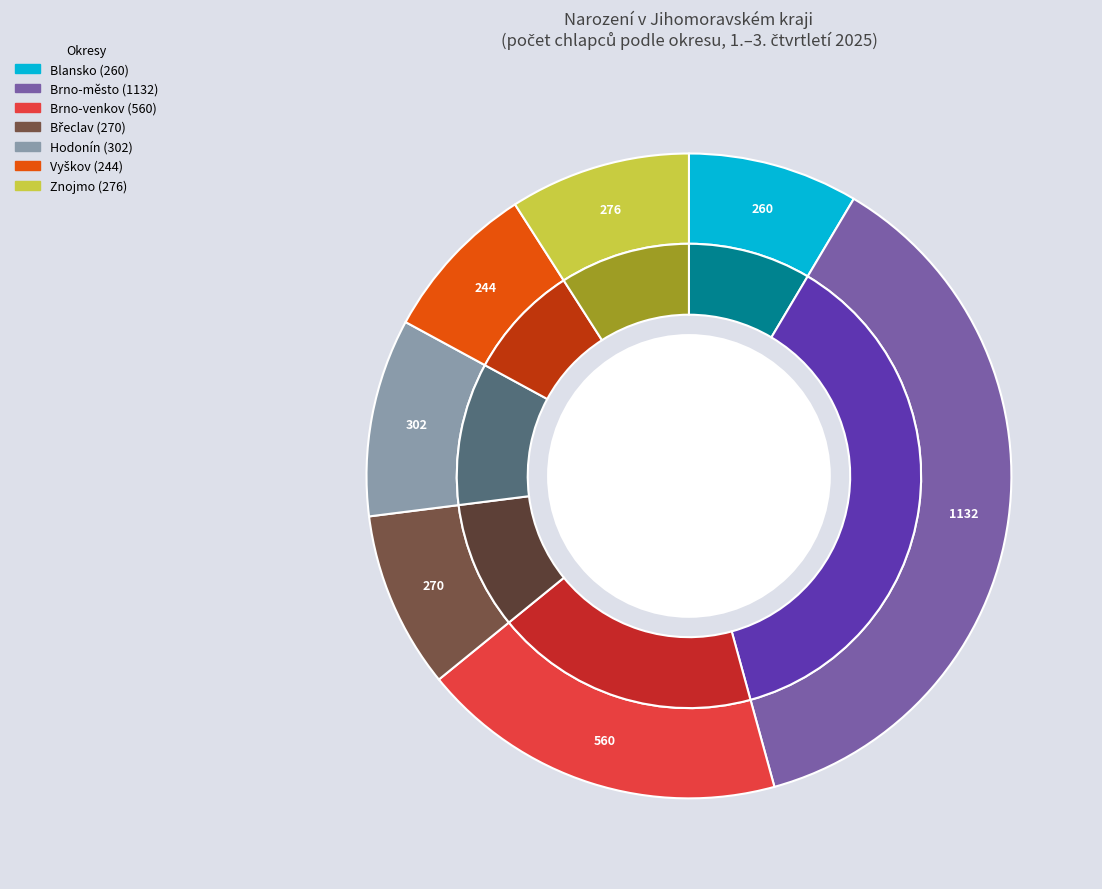

Does any single category account for the majority?

No